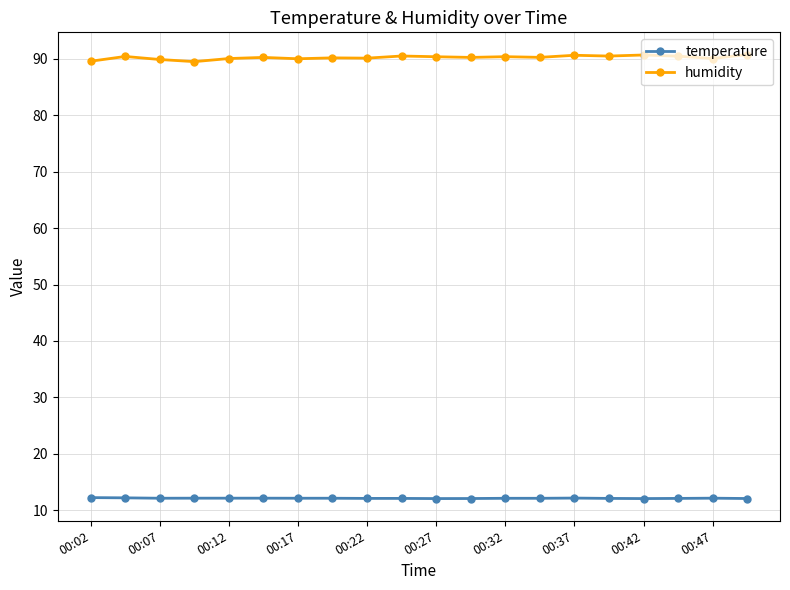

True or false: temperature and humidity cross at least once.

False